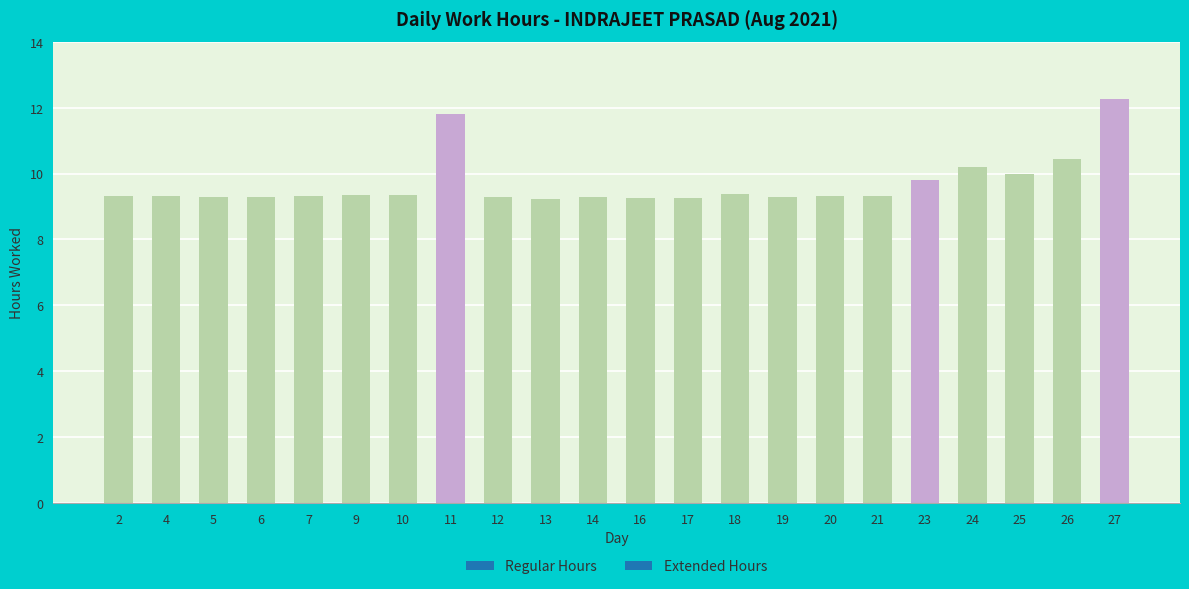

Where is the data nearest to the value 10?

25